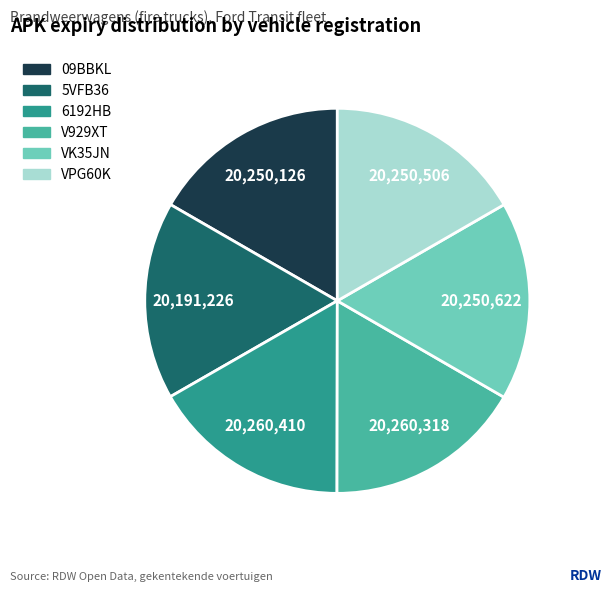

Does any single category account for the majority?

No